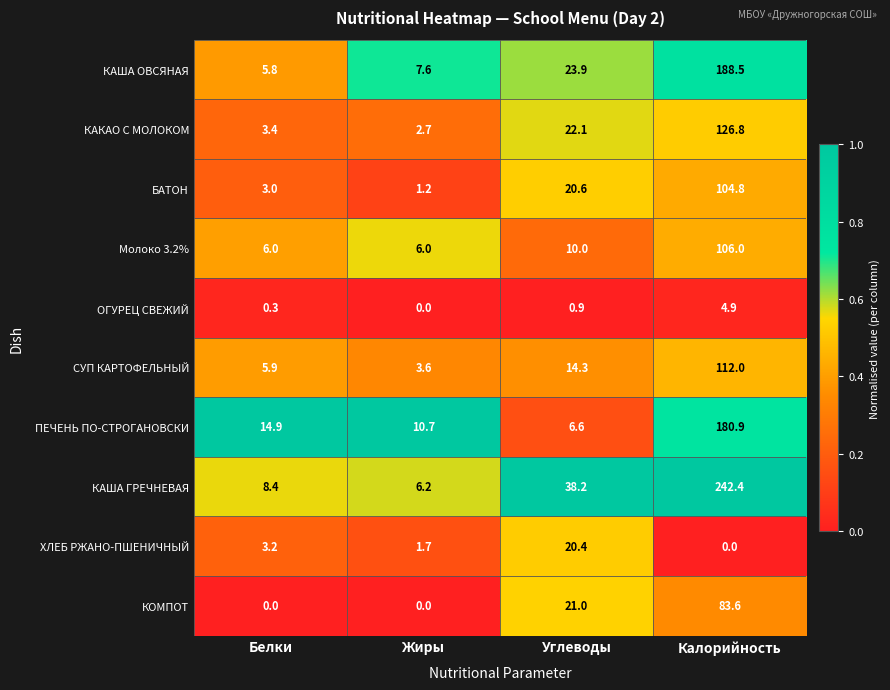

The value of Молоко 3.2% at Жиры is 6.0. True or false?

True